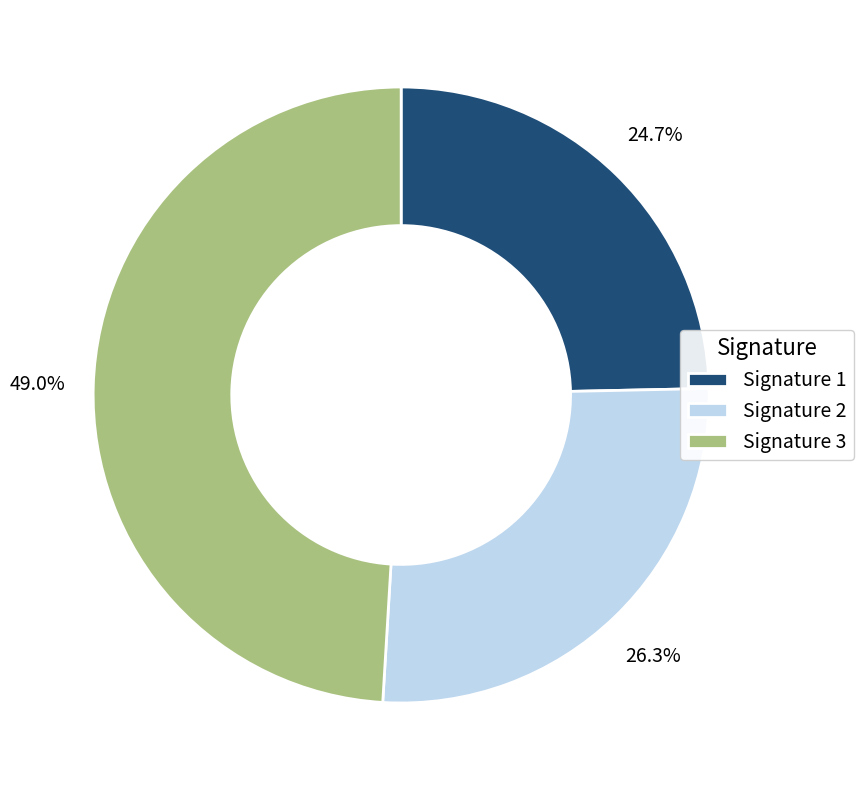

Which has a higher value, Signature 1 or Signature 3?

Signature 3